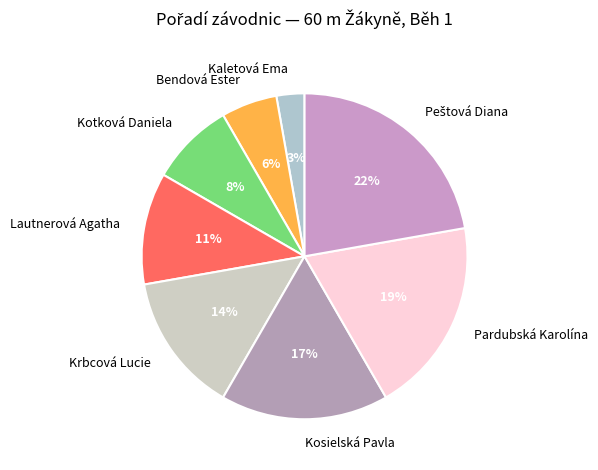

How many segments does this pie chart have?

8